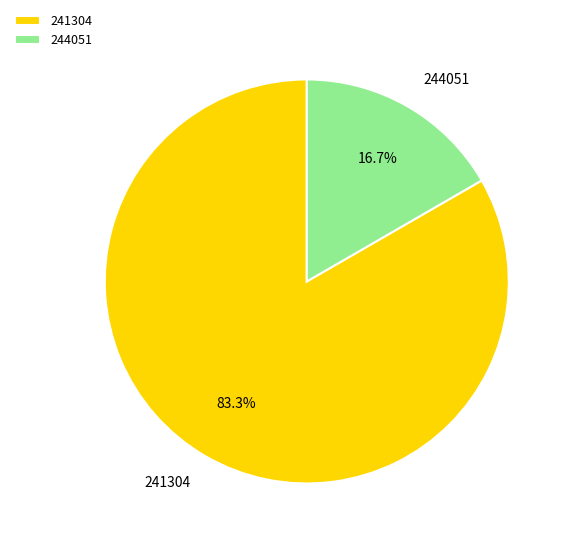

To the nearest percent, what is the difference between the 241304 and 244051 slice percentages?

67%